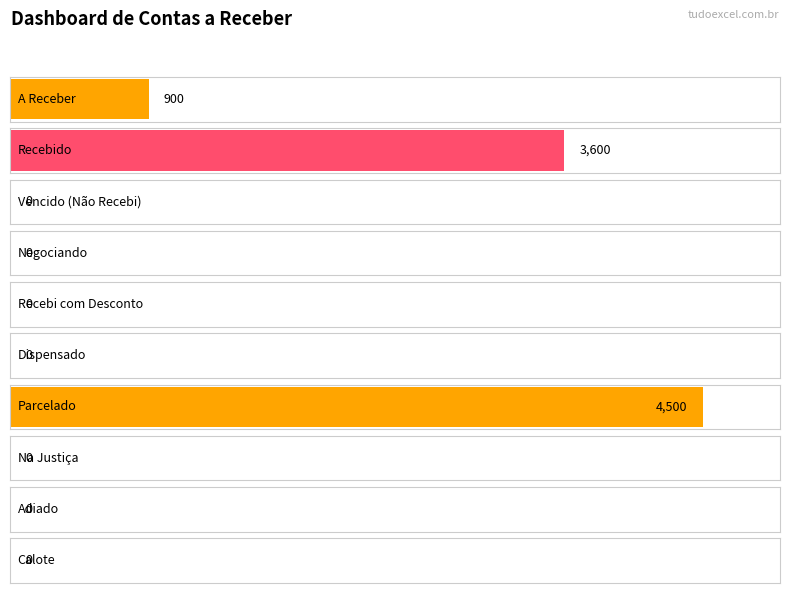

Which category has the lowest value across all series?

Vencido (Não Recebi)